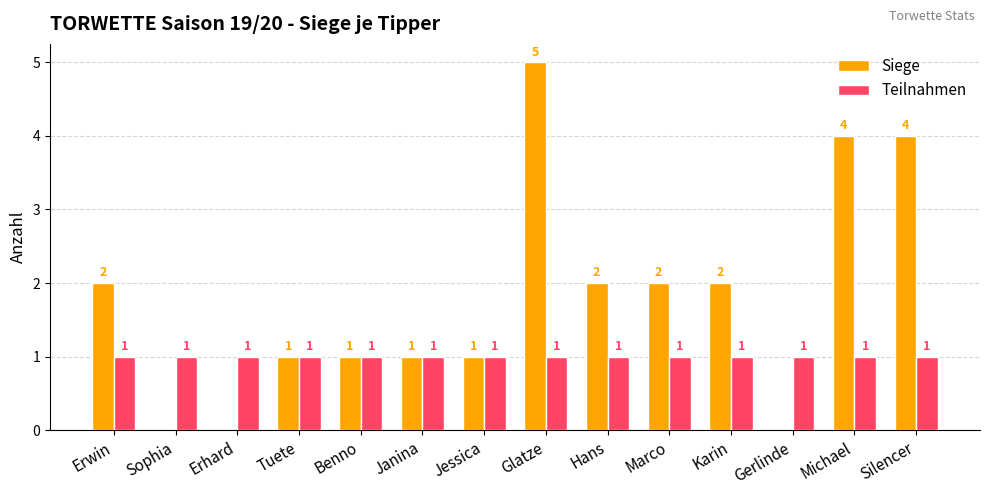

Reading left to right, what are all the values shown in this chart?

Siege: 2	0	0	1	1	1	1	5	2	2	2	0	4	4
Teilnahmen: 1	1	1	1	1	1	1	1	1	1	1	1	1	1